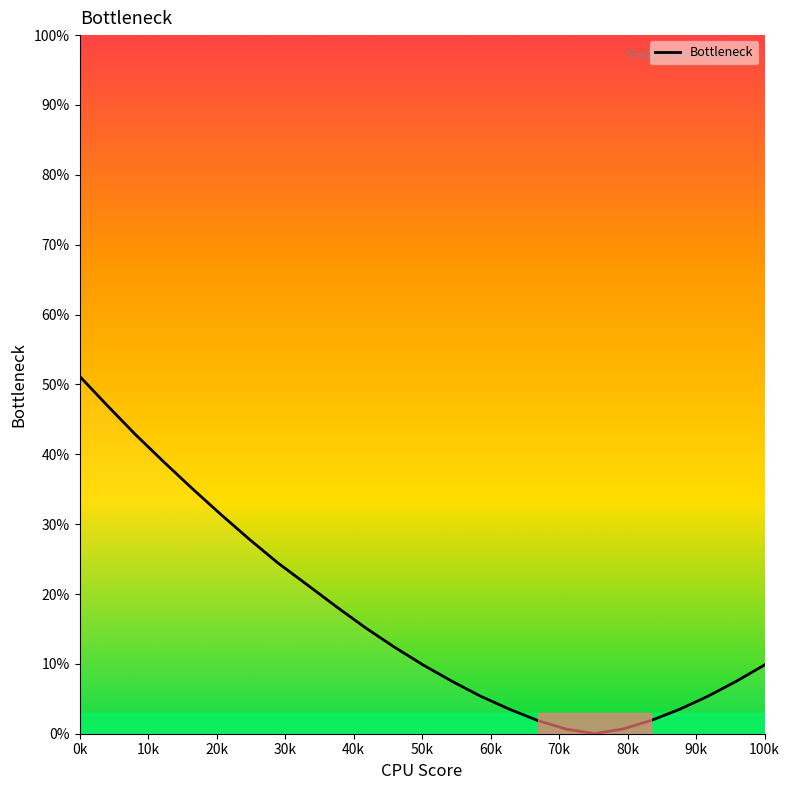

What is the difference between the maximum and minimum values?

51.2